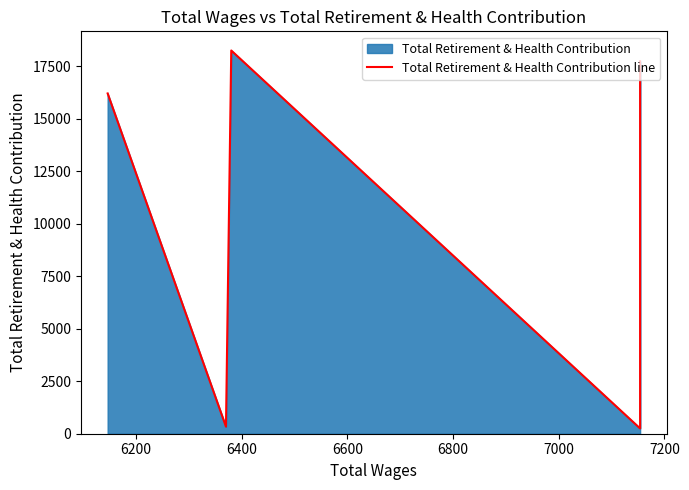

Does the chart display data point markers on the line(s)?

No